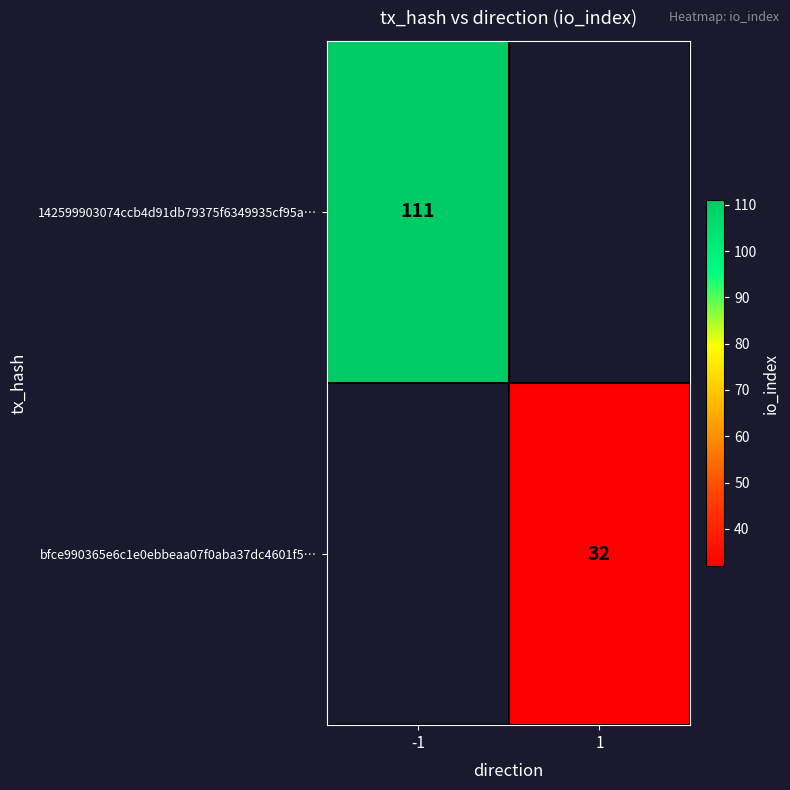

Which label corresponds to the largest value in the chart?

-1